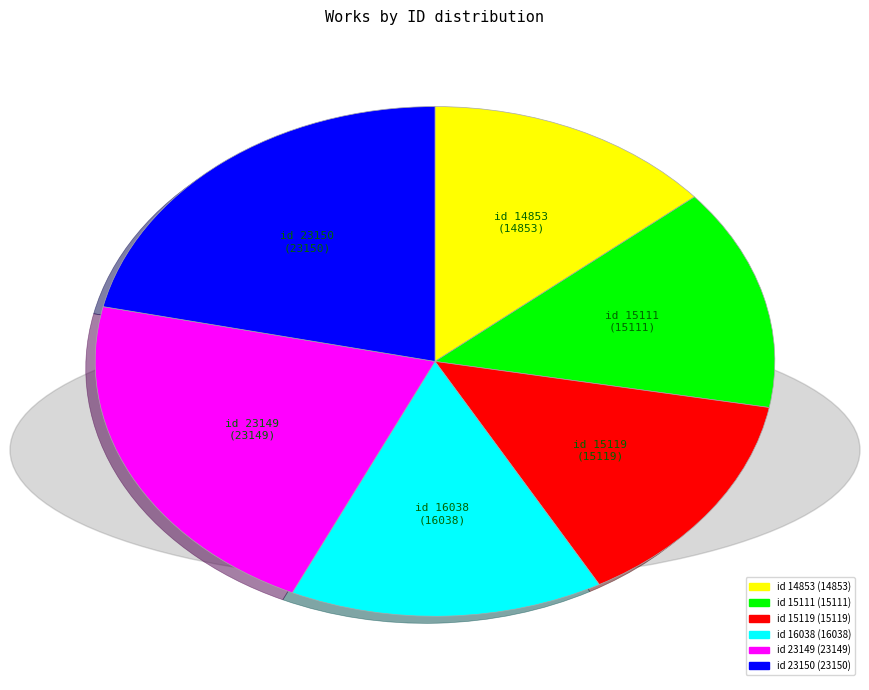

Approximately how many times larger is the value at id 16038 compared to id 15111?

1.1